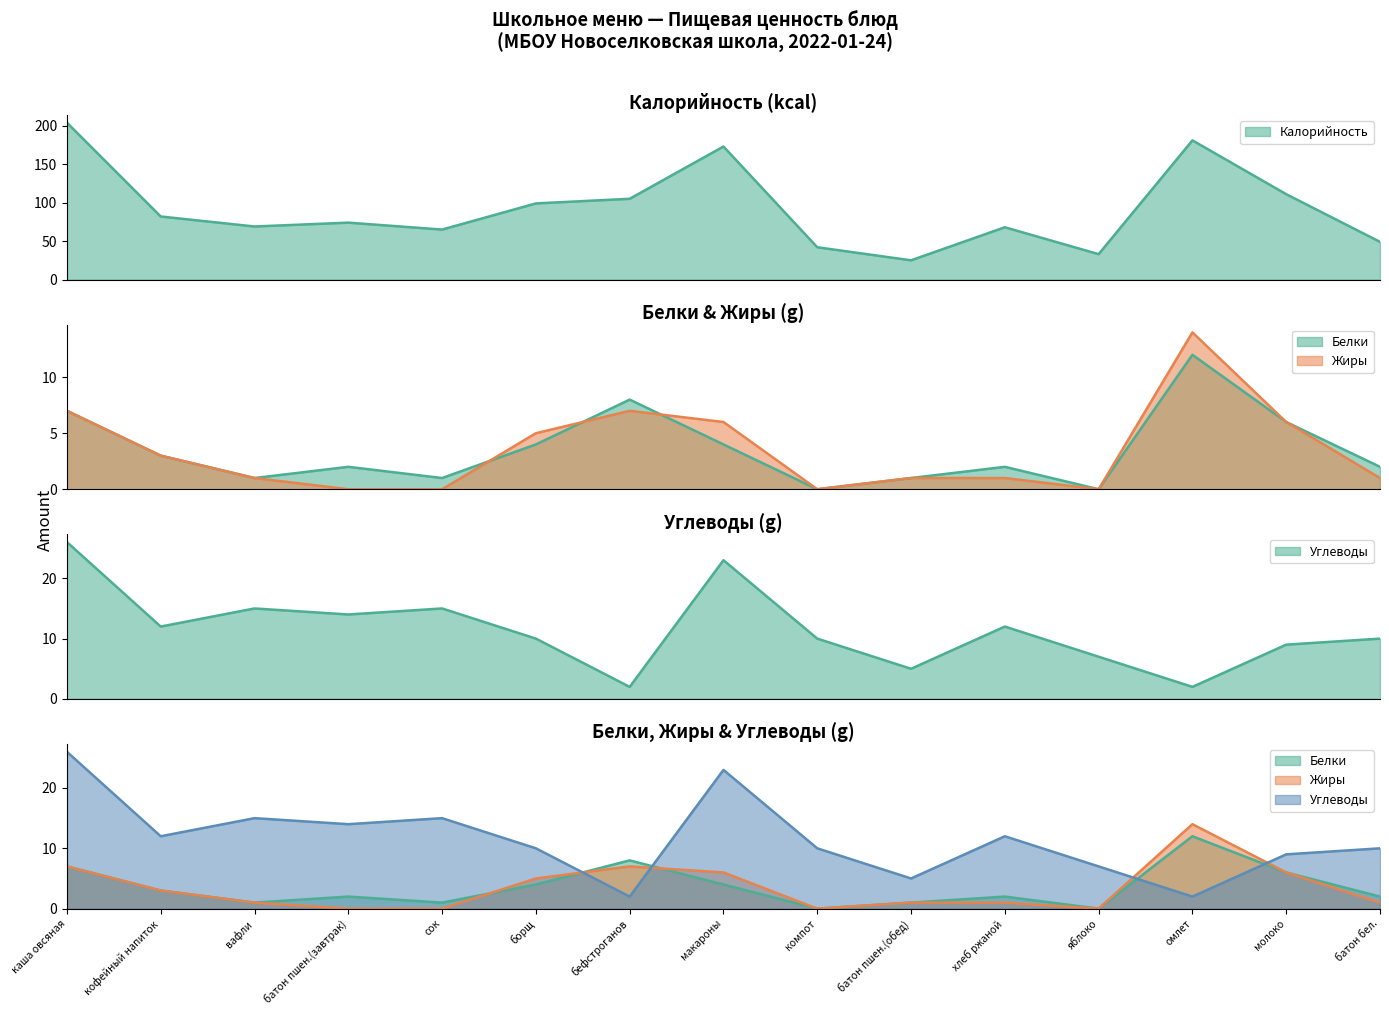

In Белки, how many points are higher than both neighbors (excluding endpoints)?

4